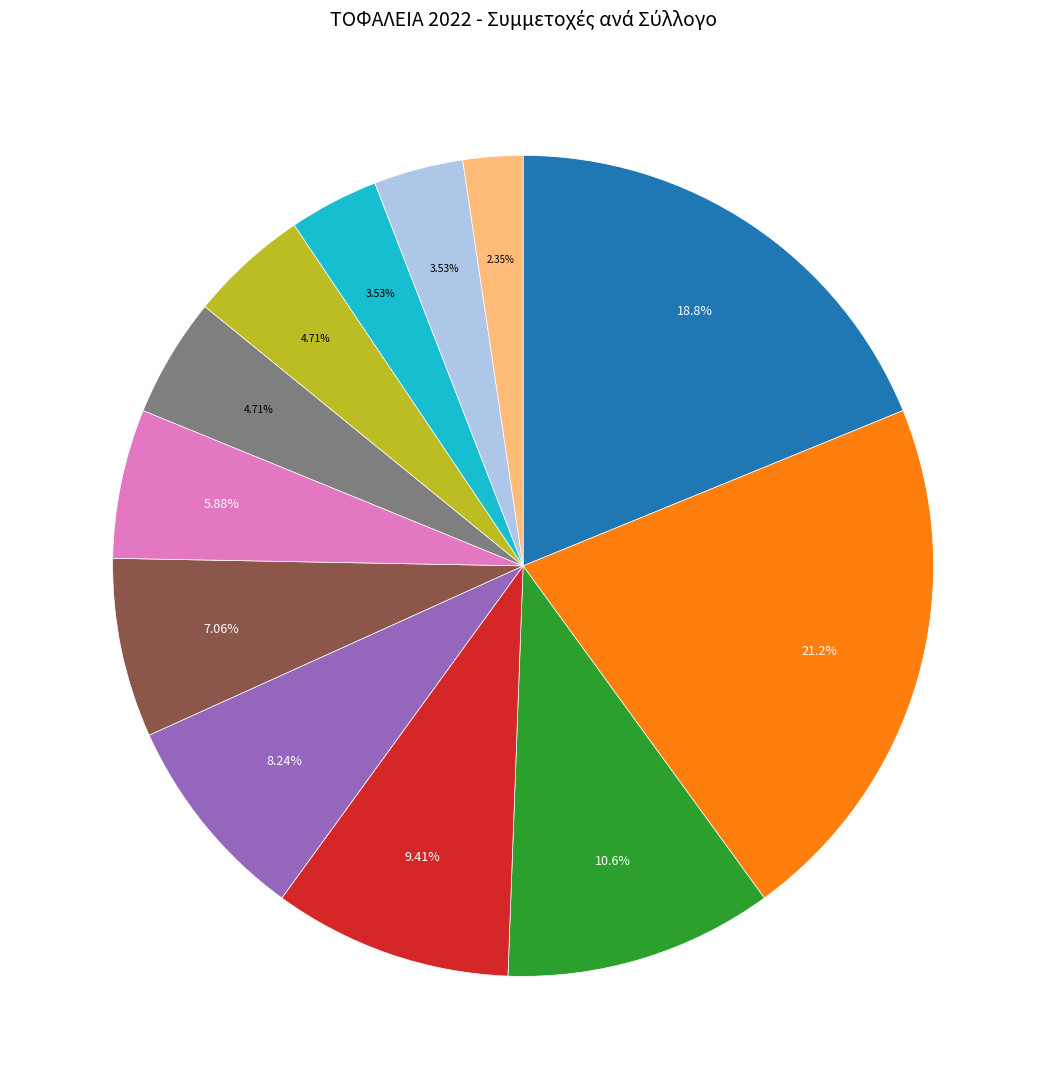

Is there any slice that represents more than half of the pie?

No